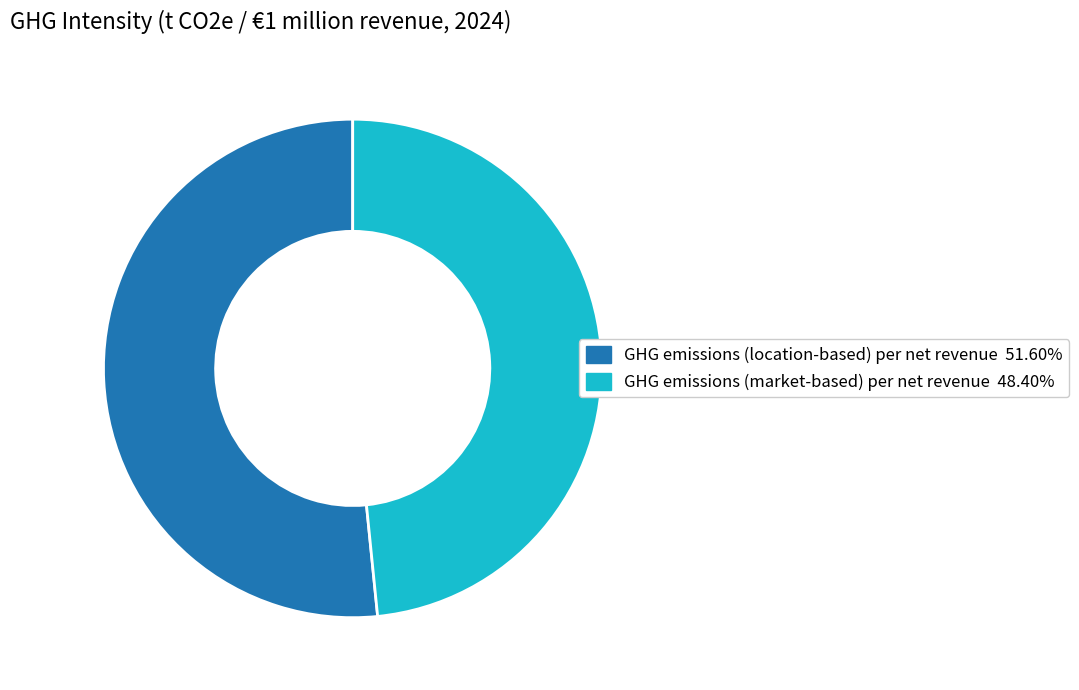

Which category has the smallest portion of the pie?

GHG emissions (market-based) per net revenue